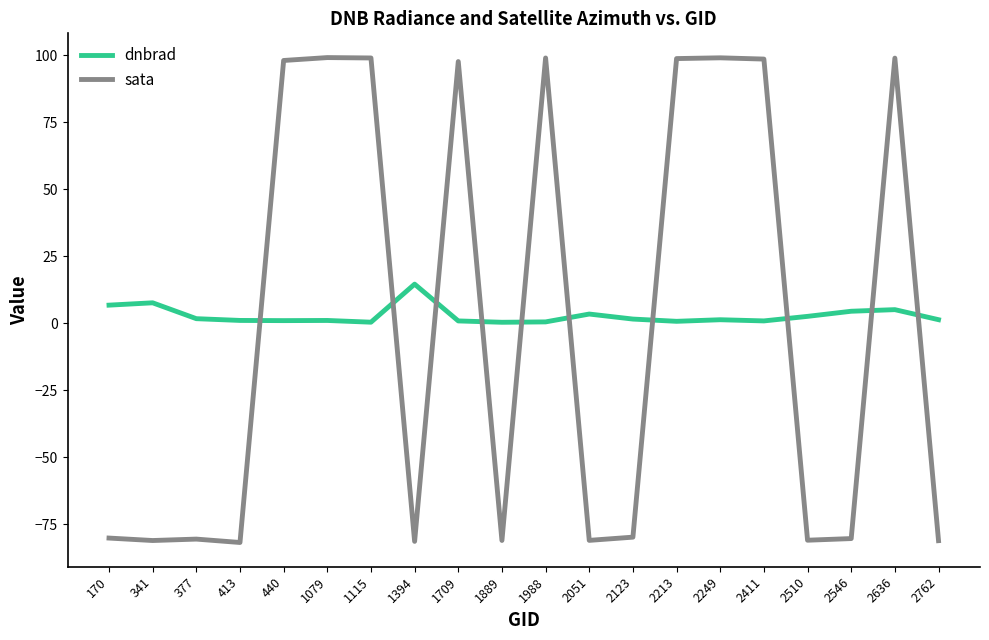

How many categories are shown in the chart?

20